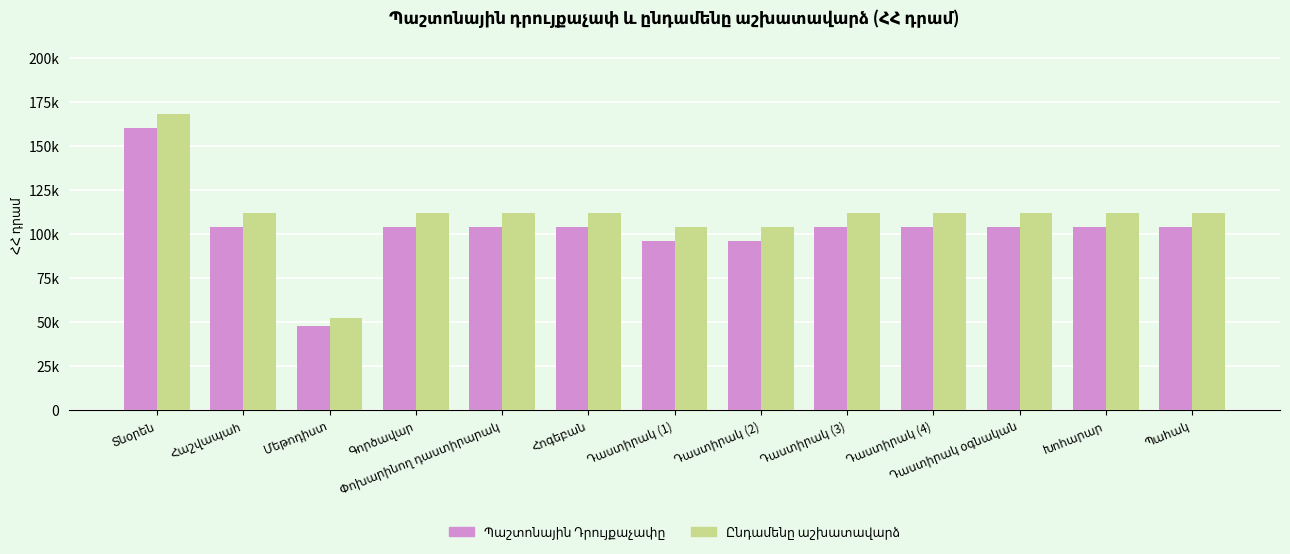

Rank the categories by Պաշտոնային Դրույքաչափը value from lowest to highest.

Մեթոդիստ, Դաստիրակ (1), Դաստիրակ (2), Հաշվապահ, Գործավար, Փոխարինող դաստիրարակ, Հոգեբան, Դաստիրակ (3), Դաստիրակ (4), Դաստիրակ օգնական, Խոհարար, Պահակ, Տնօրեն